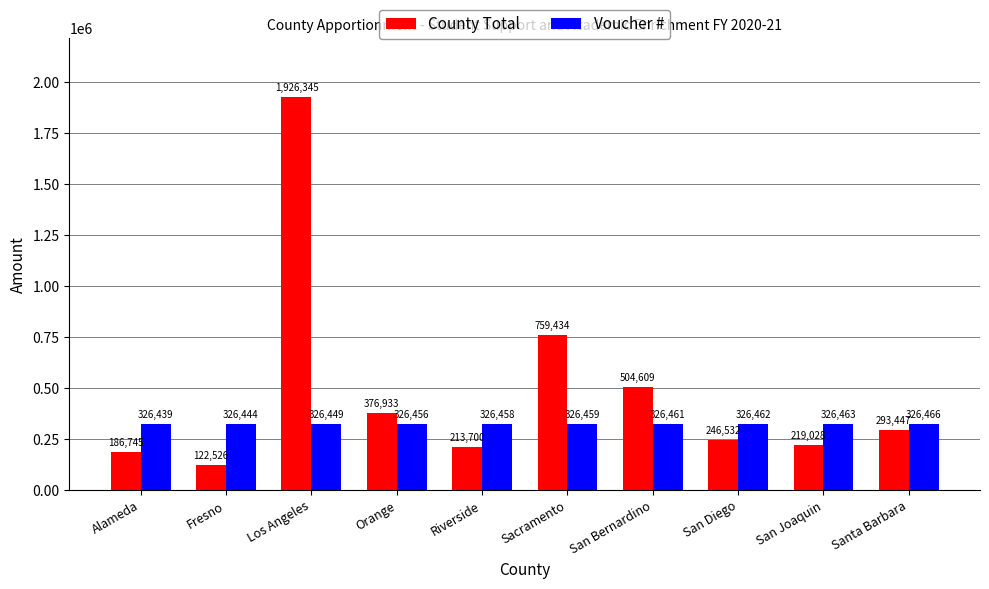

Reading right to left, extract all data points from this chart.

County Total: Santa Barbara=293447	San Joaquin=219028	San Diego=246532	San Bernardino=504609	Sacramento=759434	Riverside=213700	Orange=376933	Los Angeles=1926345	Fresno=122526	Alameda=186745
Voucher #: Santa Barbara=326466	San Joaquin=326463	San Diego=326462	San Bernardino=326461	Sacramento=326459	Riverside=326458	Orange=326456	Los Angeles=326449	Fresno=326444	Alameda=326439